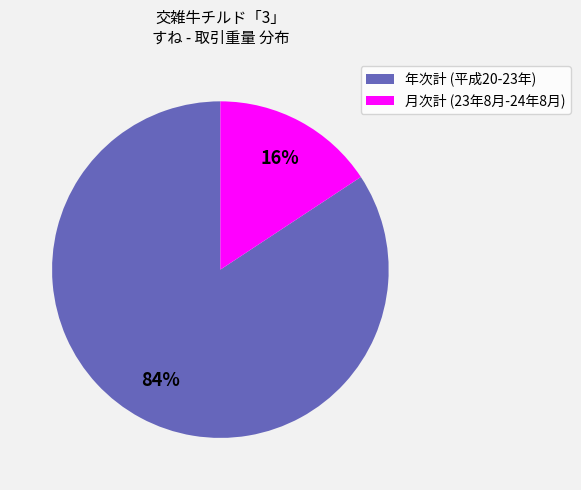

Rank the categories by value from highest to lowest.

年次計 (平成20-23年), 月次計 (23年8月-24年8月)